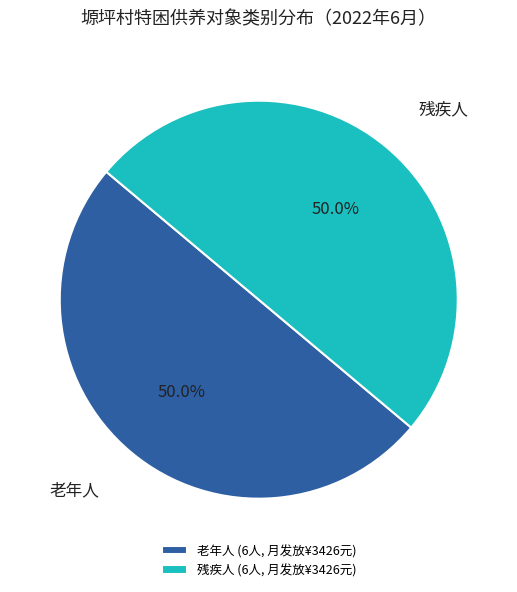

What is the total percentage of 残疾人 and 老年人?

100.0%